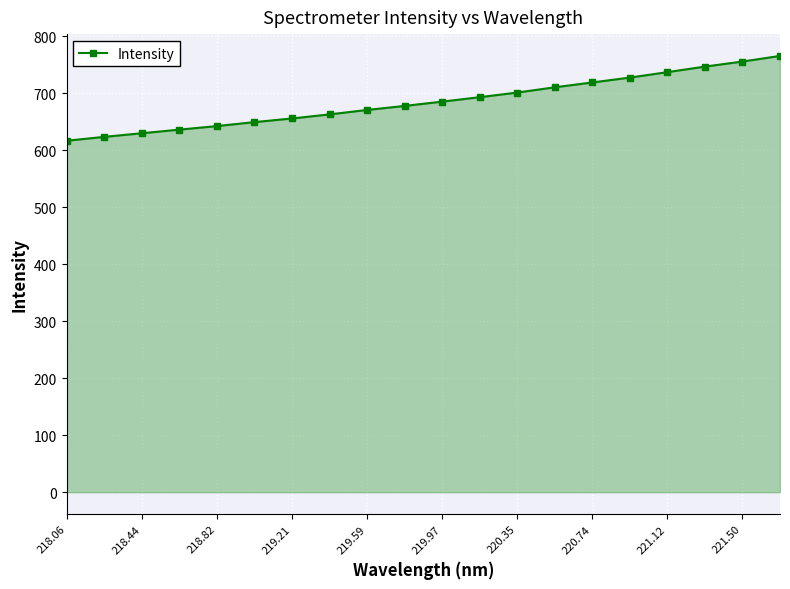

What is the maximum value shown in the chart?

765.3